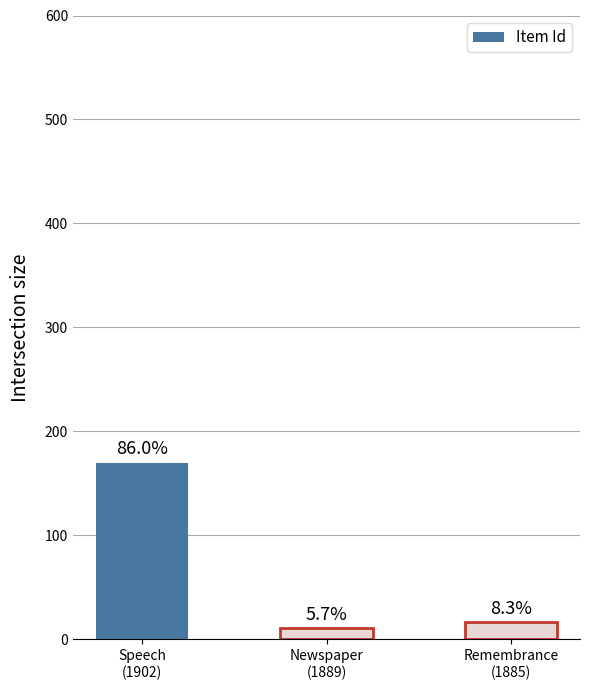

List the labels in order of value, largest first.

Speech
(1902), Remembrance
(1885), Newspaper
(1889)